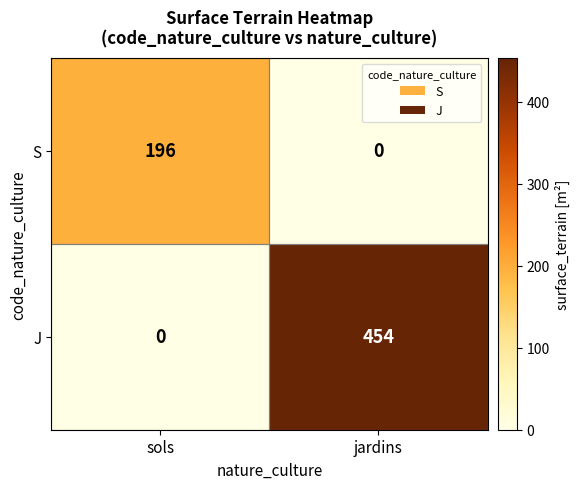

At which label is J closest to 227?

sols